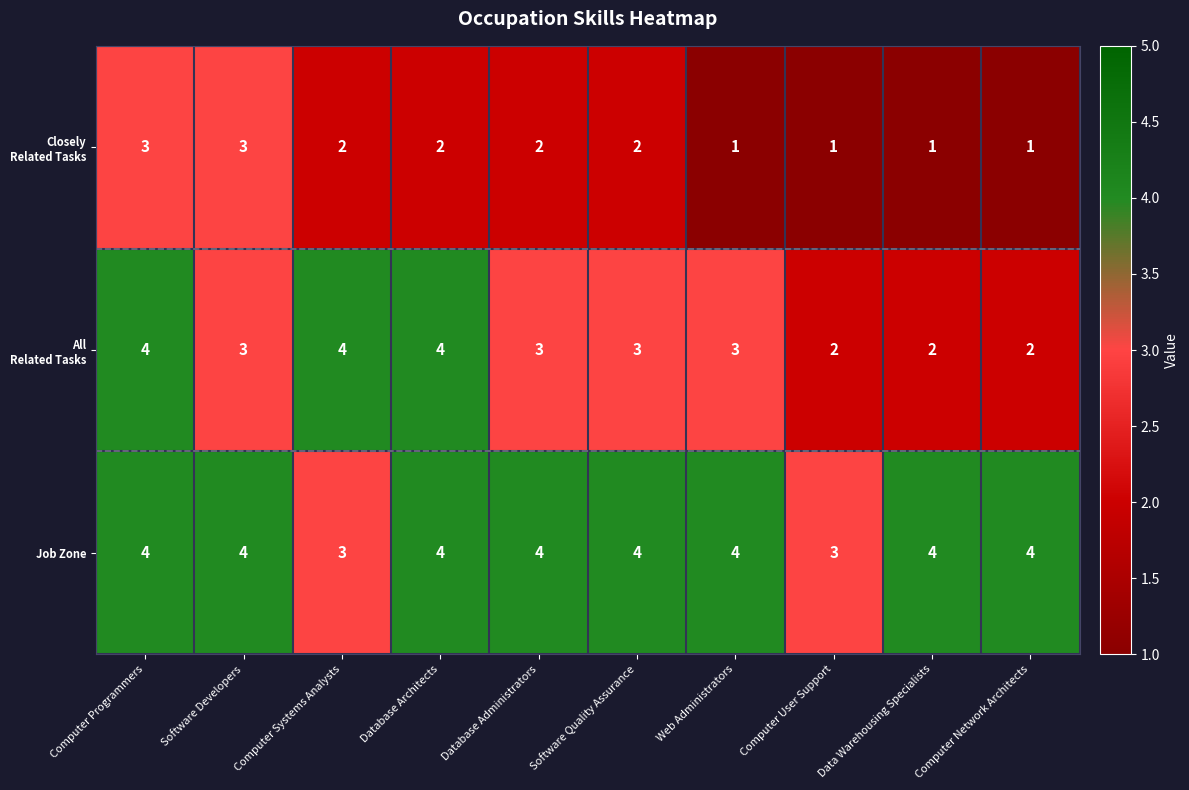

What is the minimum value for Job Zone?

3